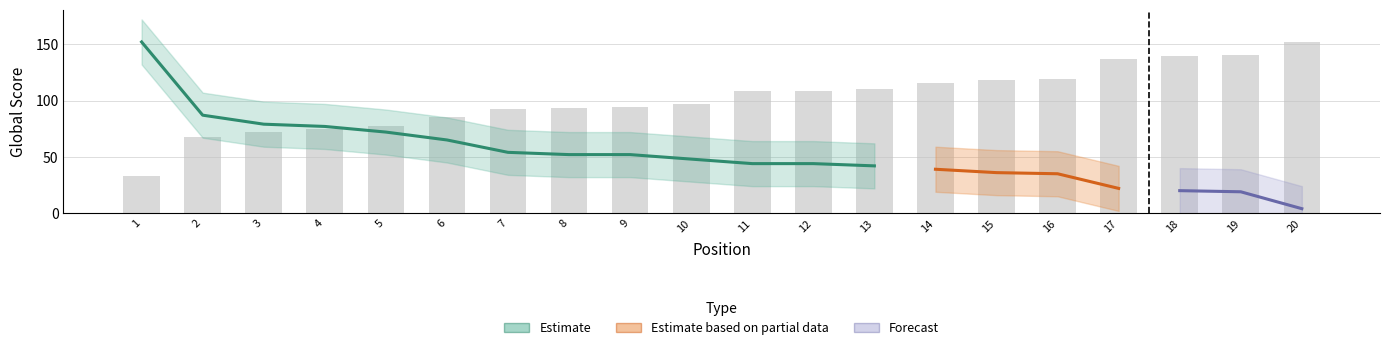

How many values are below 108?

10